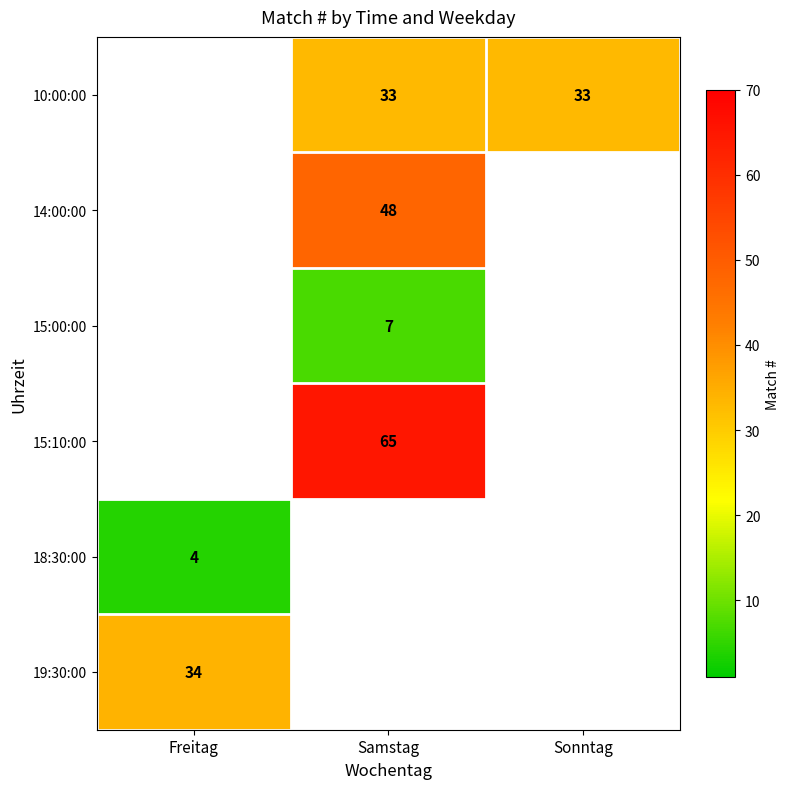

Is it true that 15:00:00 equals 10 at Samstag?

False